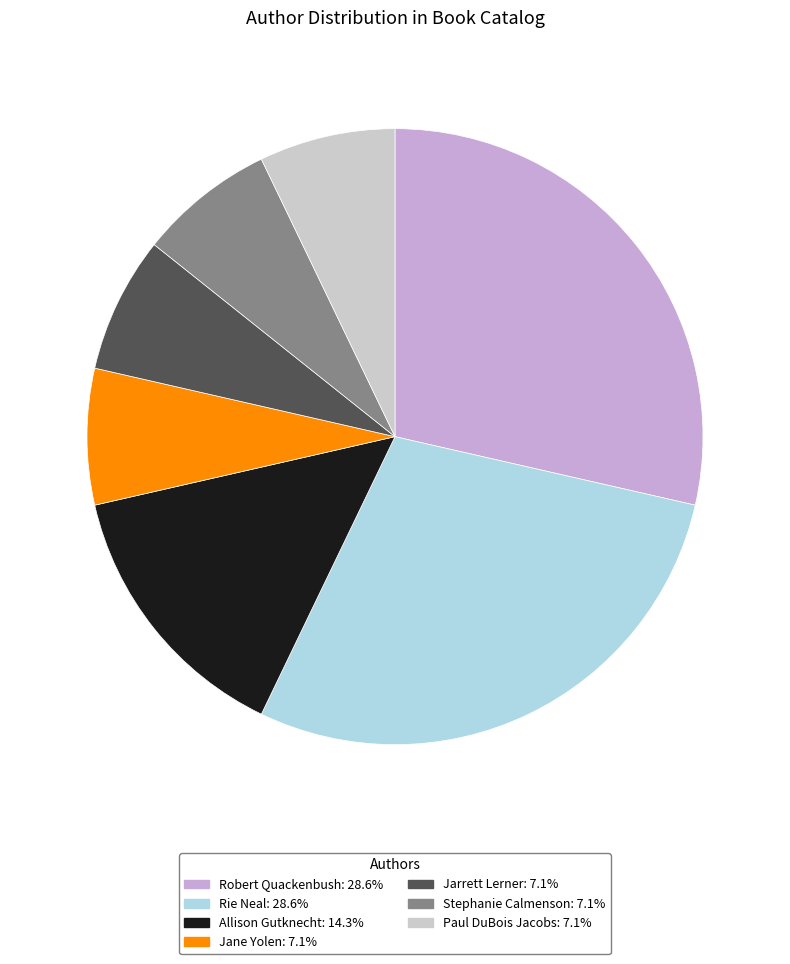

Does any single category account for the majority?

No